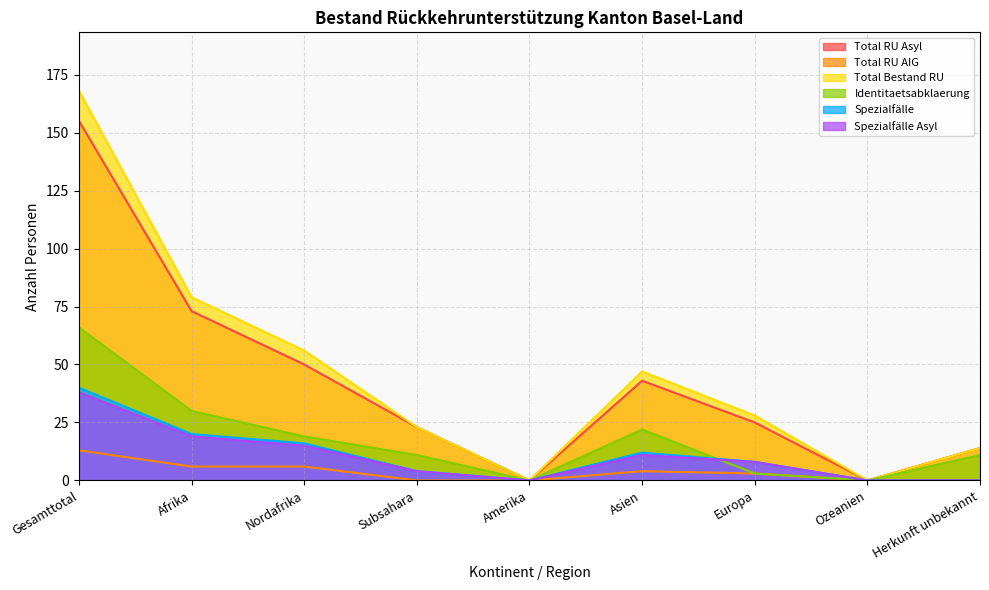

What is the sum of the Spezialfälle Asyl values at Asien and Ozeanien?

11